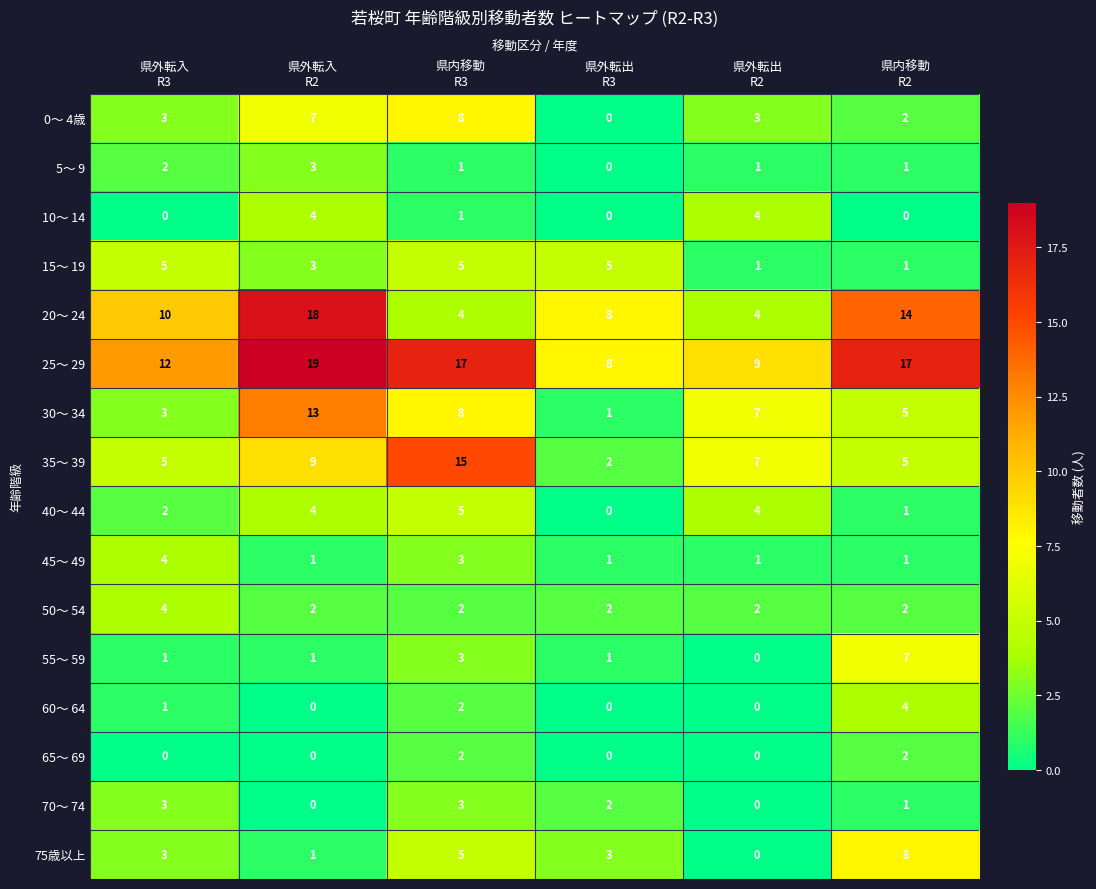

Count the number of categories in the chart.

6